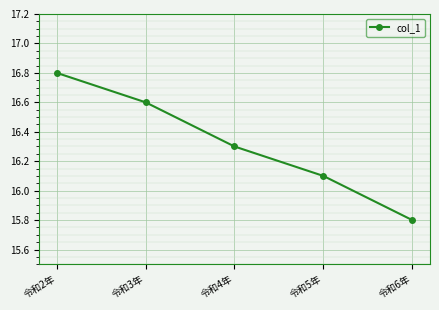

At which category does the chart reach its minimum across all series?

令和6年